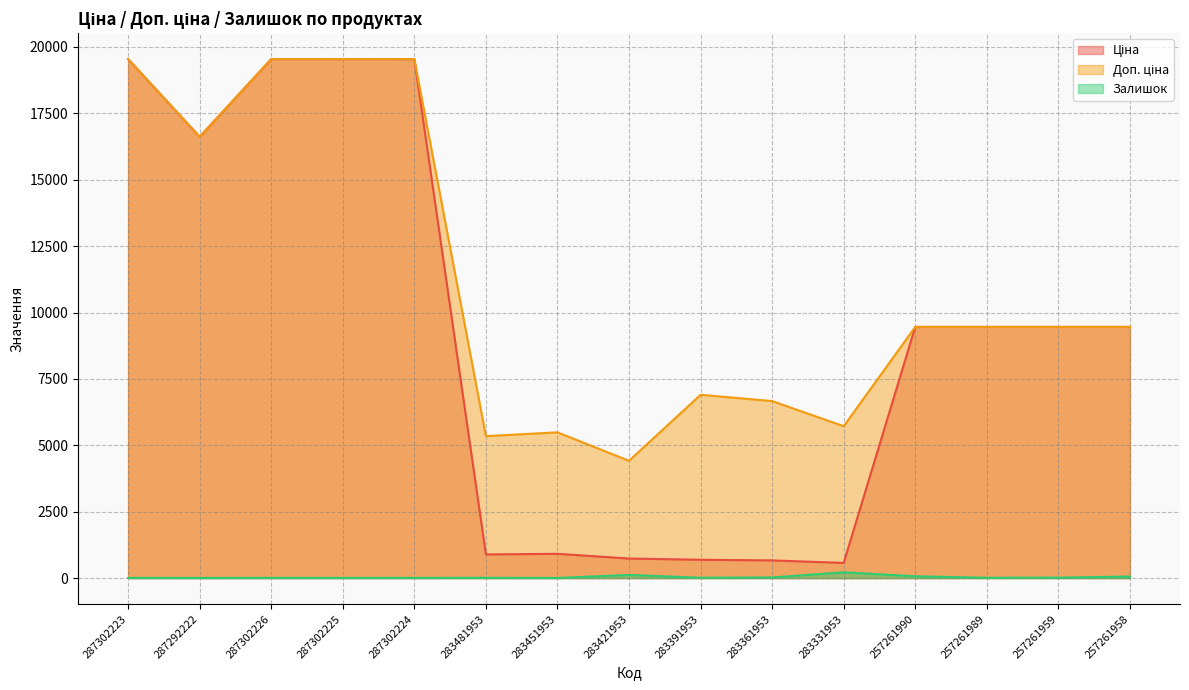

Reading left to right, extract all data points from this chart.

Ціна: 287302223=19542.7	287292222=16618.0	287302226=19542.7	287302225=19542.7	287302224=19542.7	283481953=891.2	283451953=914.8	283421953=736.3	283391953=690.2	283361953=666.6	283331953=572.0	257261990=9458.9	257261989=9458.9	257261959=9458.9	257261958=9458.9
Доп. ціна: 287302223=19542.7	287292222=16618.0	287302226=19542.7	287302225=19542.7	287302224=19542.7	283481953=5347.0	283451953=5488.9	283421953=4418.0	283391953=6902.4	283361953=6666.0	283331953=5720.5	257261990=9458.9	257261989=9458.9	257261959=9458.9	257261958=9458.9
Залишок: 287302223=8.0	287292222=6.0	287302226=8.0	287302225=7.0	287302224=8.0	283481953=12.0	283451953=5.0	283421953=118.0	283391953=13.0	283361953=24.0	283331953=219.0	257261990=68.0	257261989=13.0	257261959=18.0	257261958=59.0